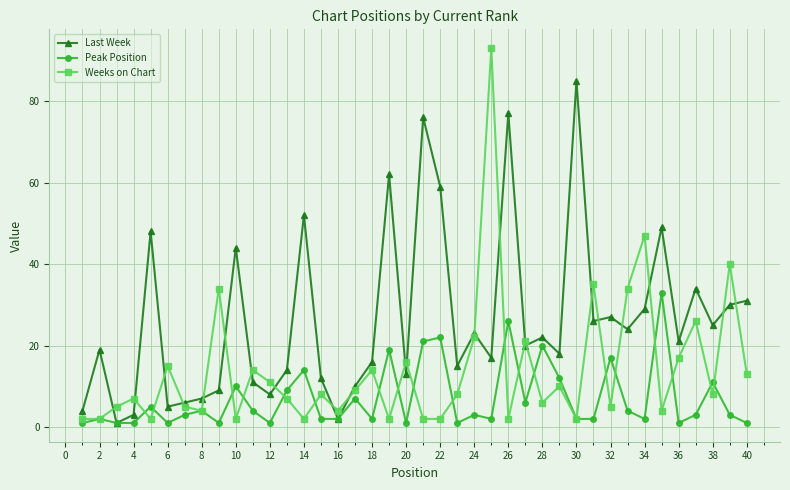

Does the chart have visible grid lines?

Yes